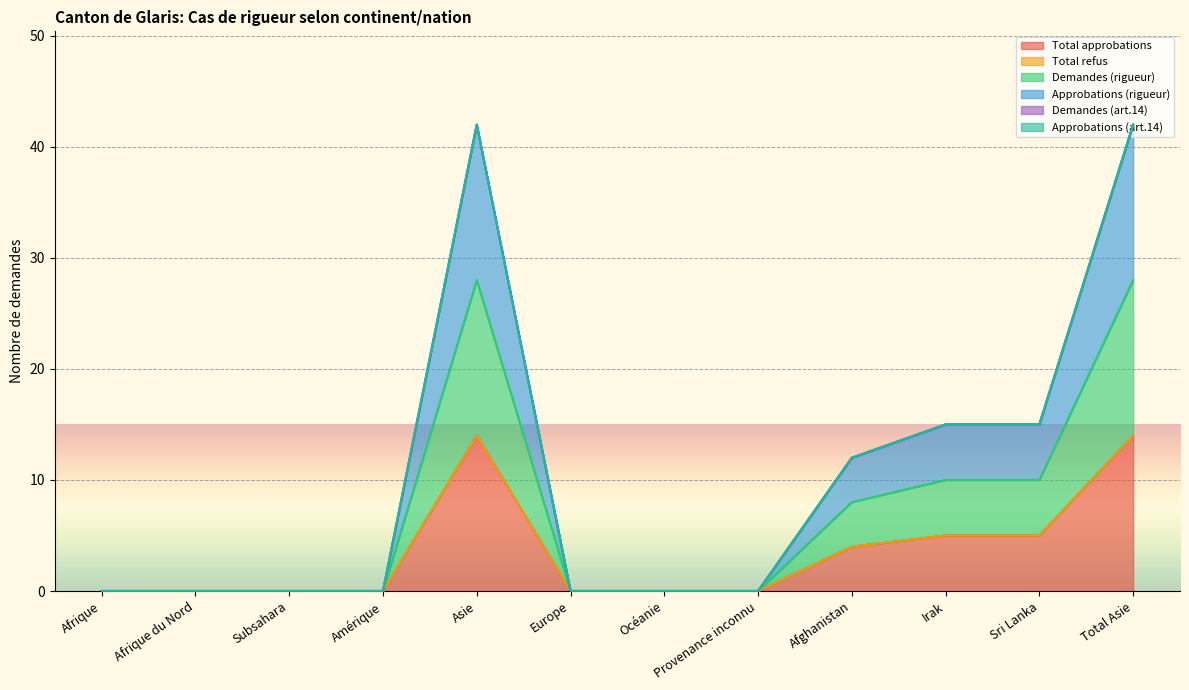

True or false: Approbations (rigueur) and Demandes (rigueur) cross at least once.

False